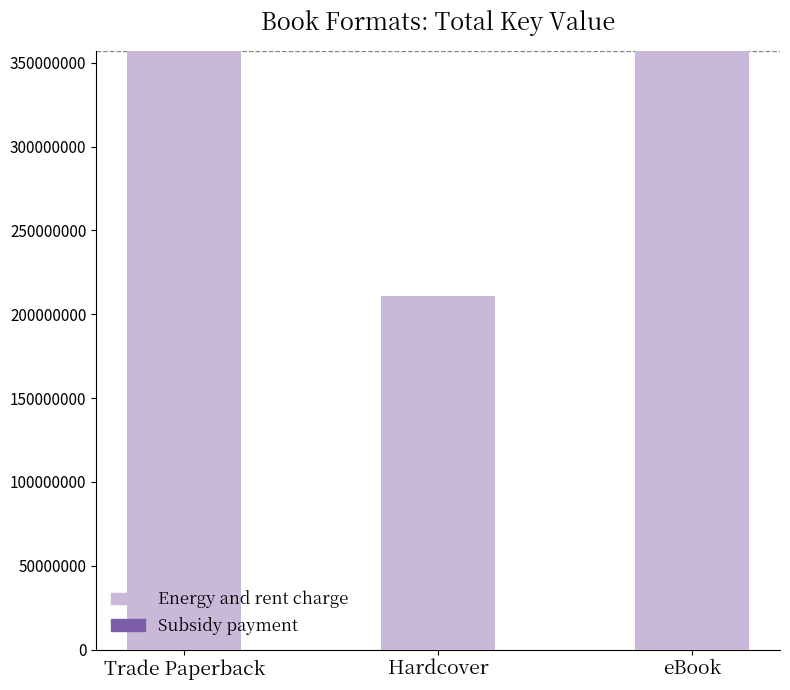

Which has a higher value, Trade Paperback or Hardcover?

Trade Paperback